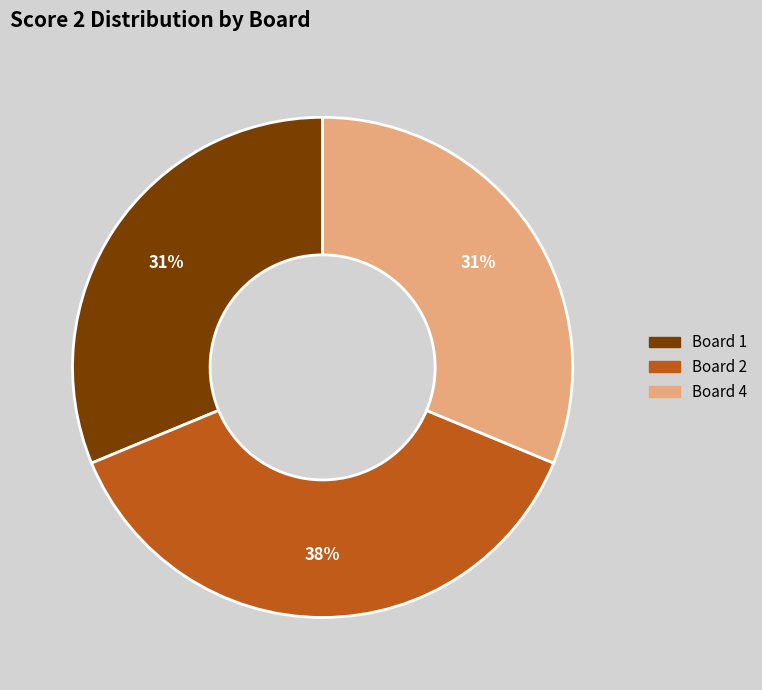

True or false: Board 4 accounts for 31% of the total.

True